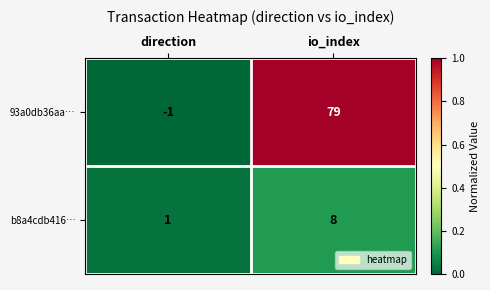

How many series are shown in this chart?

2